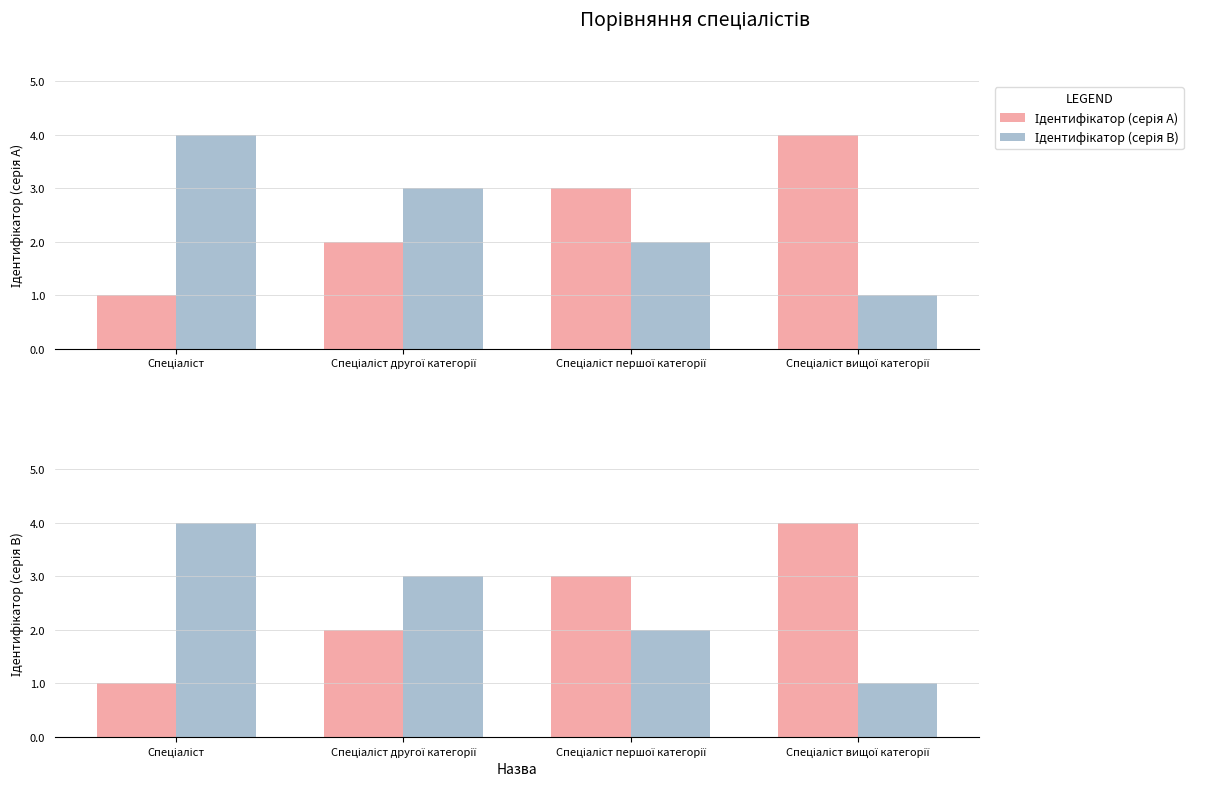

At which category is the sum across all series the highest?

Спеціаліст